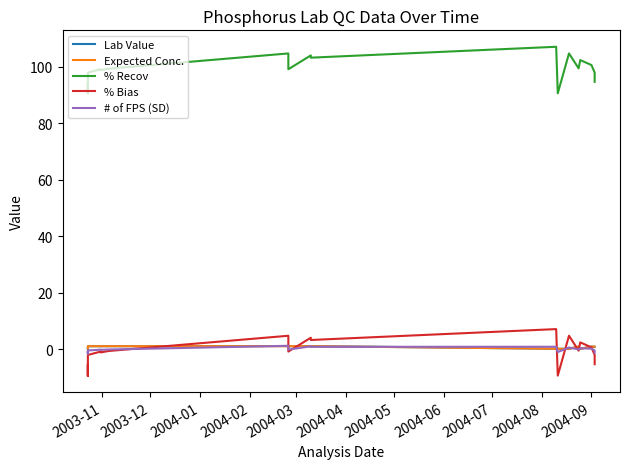

What is the difference between the highest and lowest values at 2004-09?

100.4